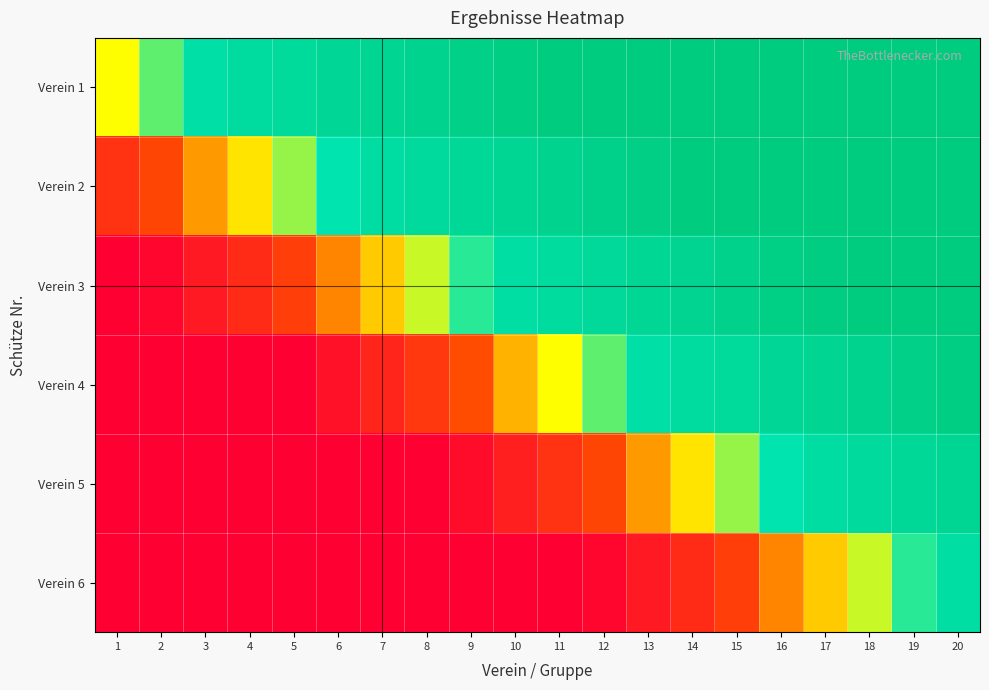

What is the greatest value displayed?

1.0